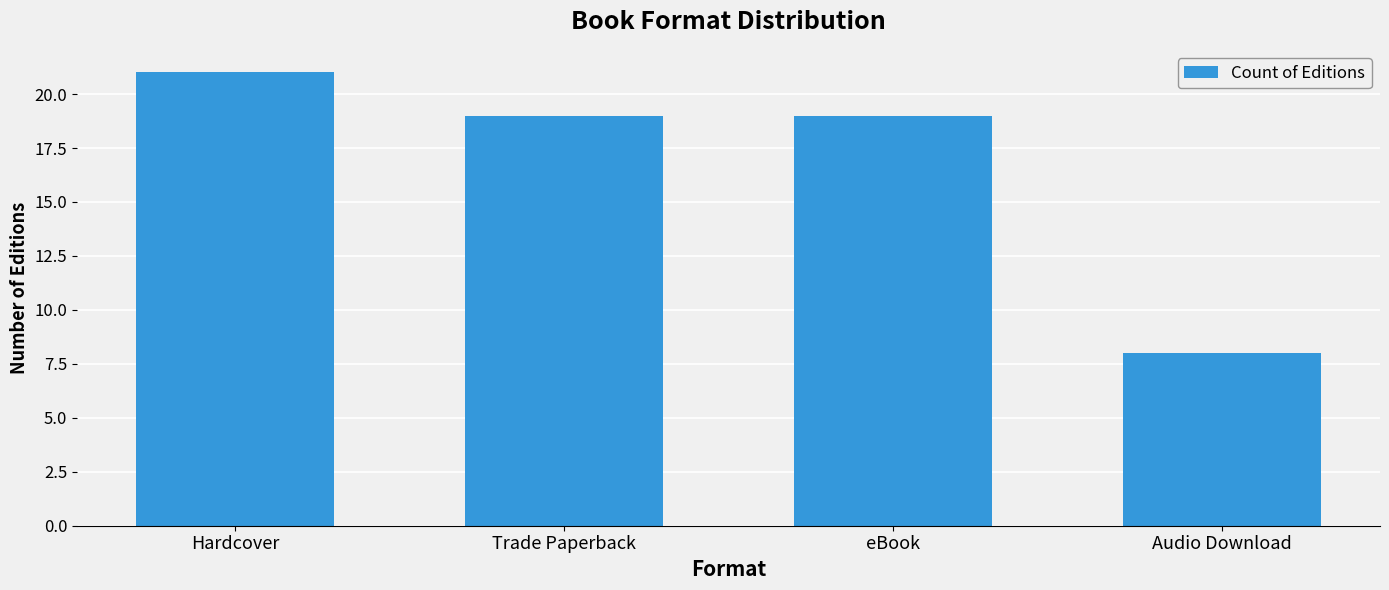

What value does the data have at Audio Download, to the nearest 5?

10